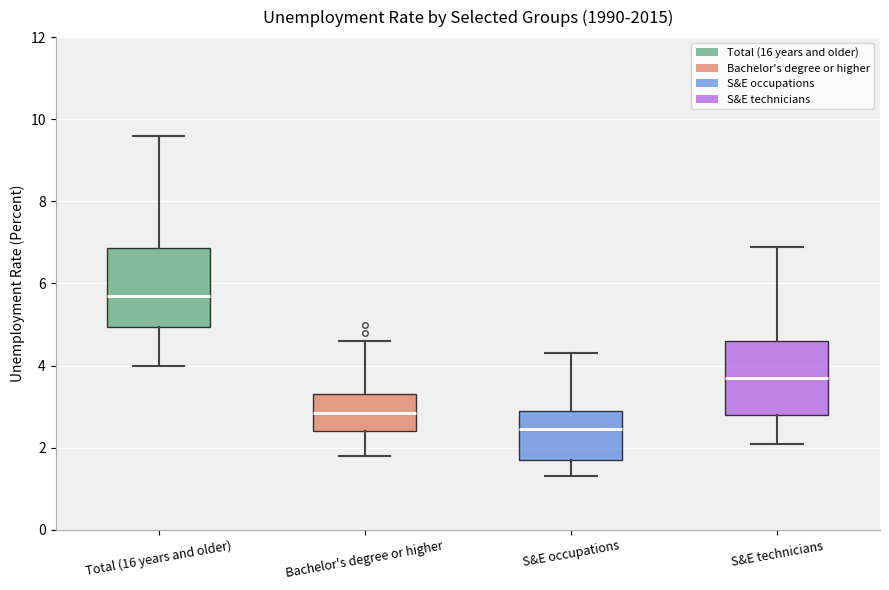

Which box has the lowest median line?

S&E occupations